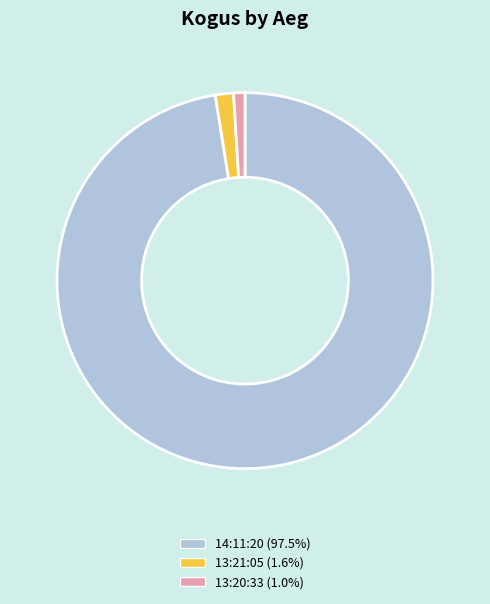

The 13:20:33 slice represents 11% of the pie. True or false?

False